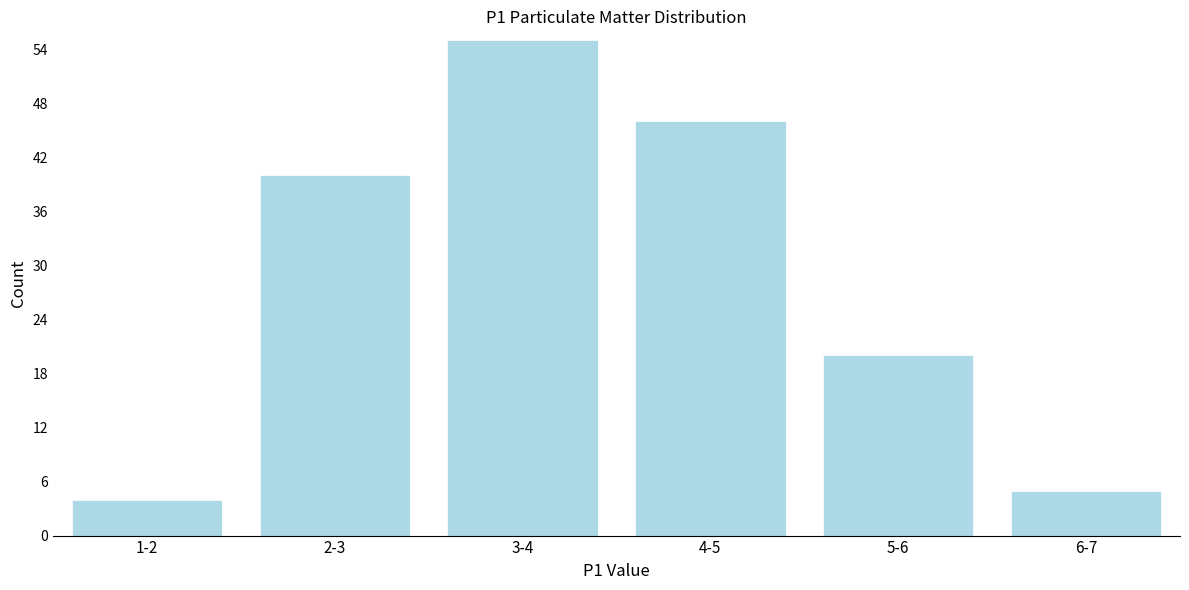

Reading right to left, what are all the values shown in this chart?

5	20	46	55	40	4